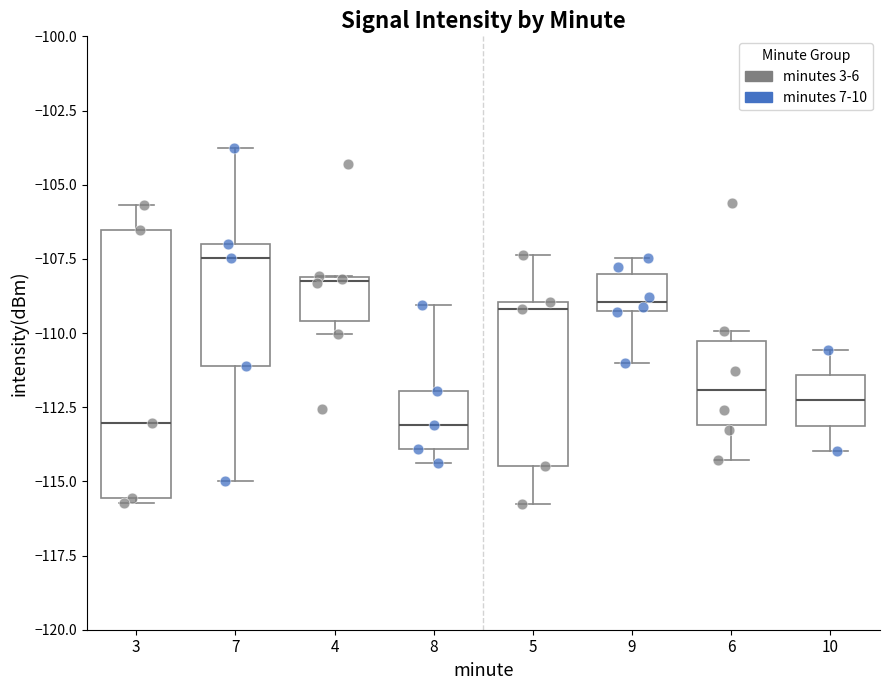

Reading left to right, transcribe this box plot: for each box, give where its median line is, the range the box spans, and where its two whiskers end, as read against the y-axis. The values are not printed on the chart, so give them approximately, as read against the axis.

3: median -113.0, box -115.5 to -106.5, whiskers -115.5 (just below the box's lower edge) to -105.5
7: median -107.5, box -111.0 to -107.0, whiskers -115.0 to -104.0
4: median -108.0, box -109.5 to -108.0, whiskers -110.0 to -108.0
8: median -113.0, box -114.0 to -112.0, whiskers -114.5 to -109.0
5: median -109.0 (just below the box's upper edge), box -114.5 to -109.0, whiskers -116.0 to -107.5
9: median -109.0, box -109.5 to -108.0, whiskers -111.0 to -107.5
6: median -112.0, box -113.0 to -110.5, whiskers -114.5 to -110.0
10: median -112.5, box -113.0 to -111.5, whiskers -114.0 to -110.5